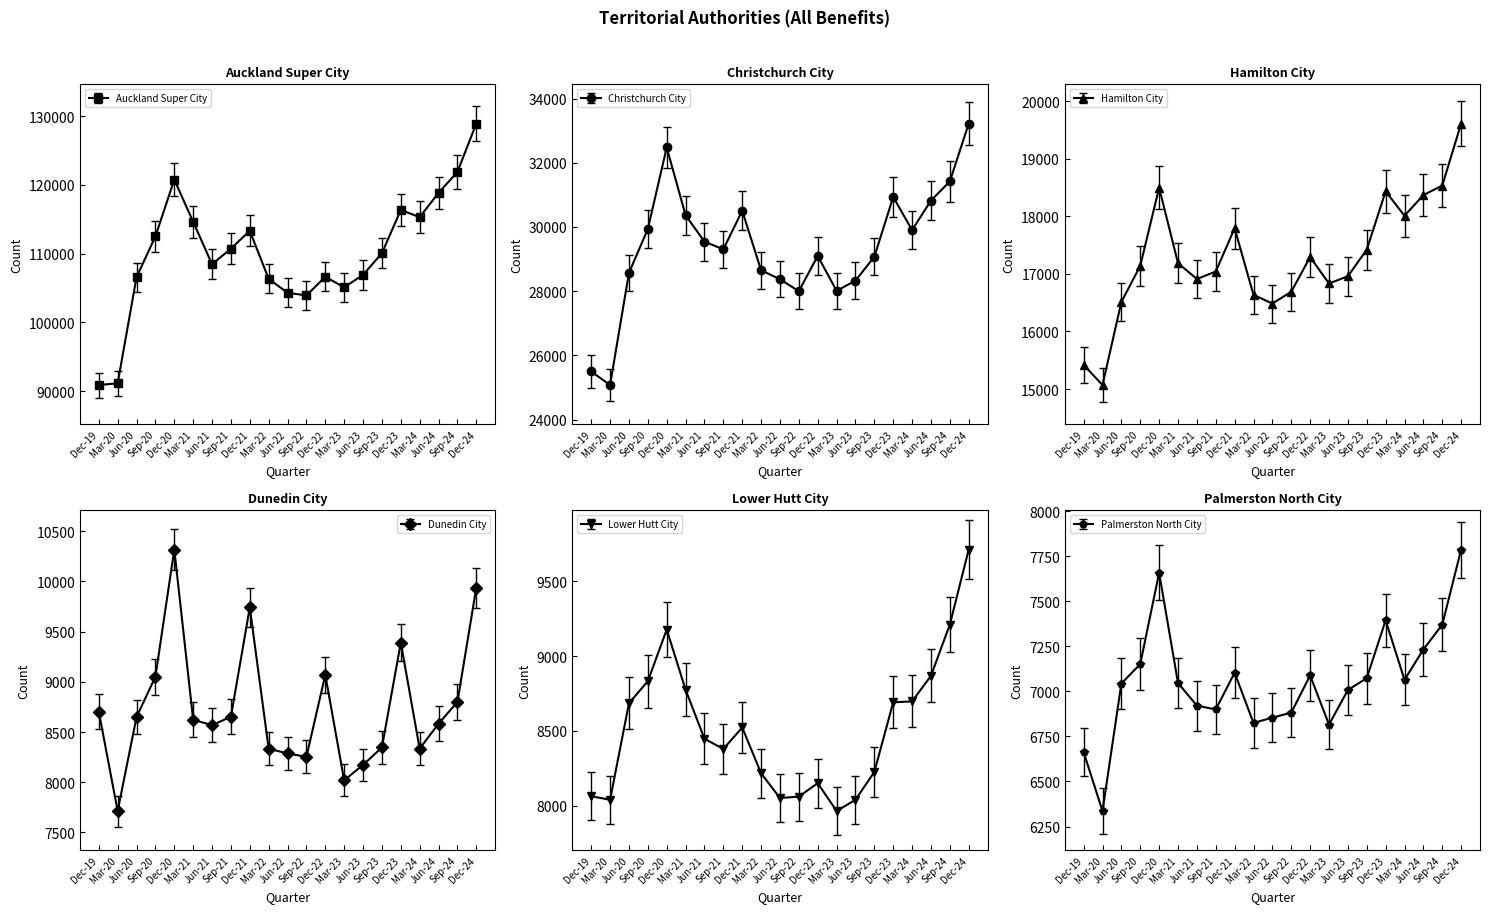

Count the number of categories in the chart.

21